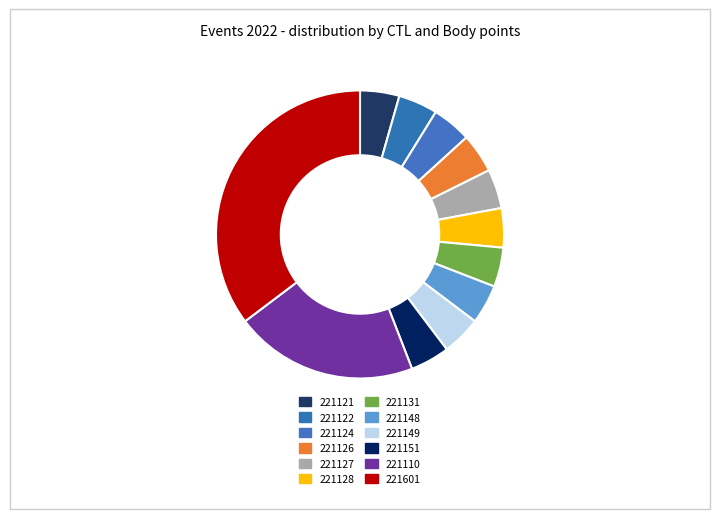

How many slices are in this pie chart?

12